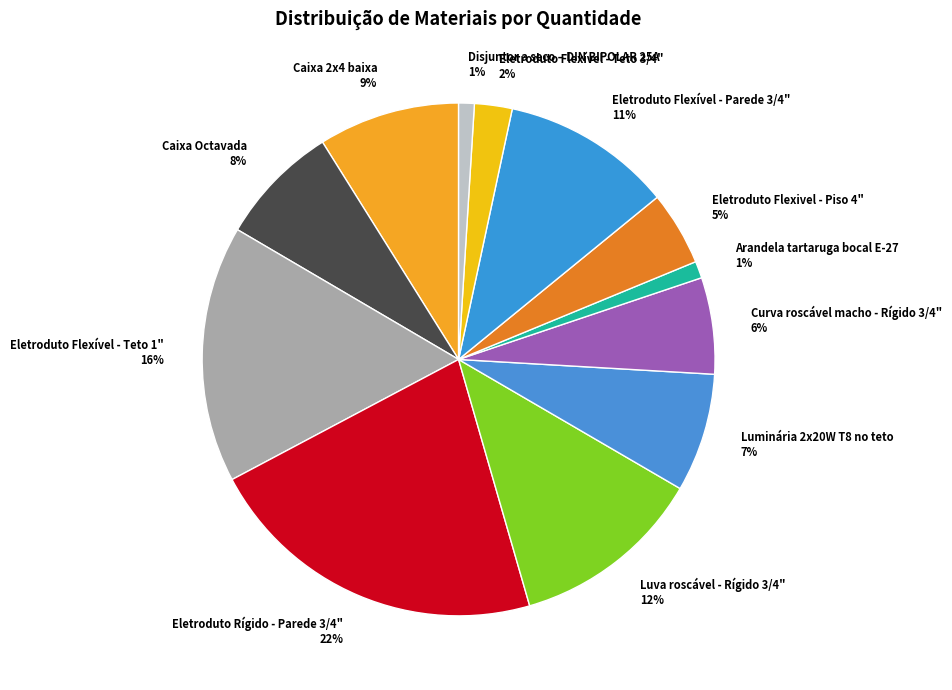

Does Eletroduto Flexível - Teto 1" account for over 50% of the chart?

No